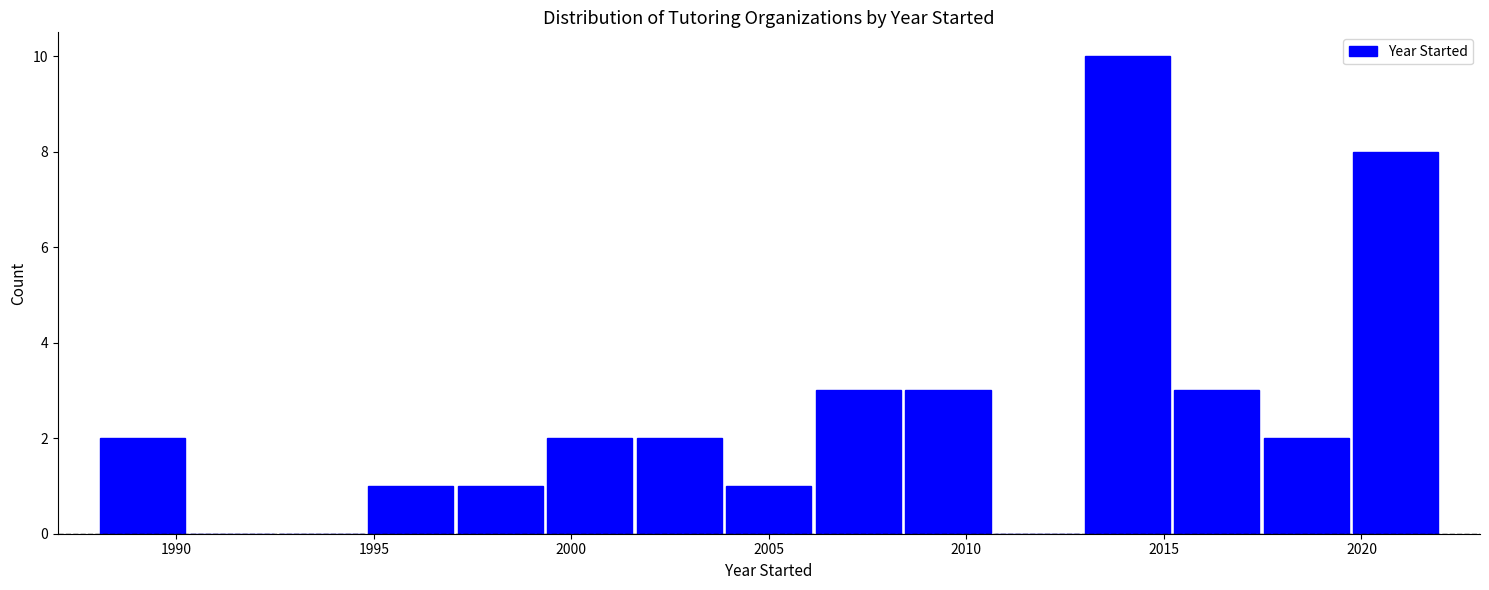

How tall is the bar that spans 1988.0 to 1990.5 on the x-axis? Neither the bar edges nor the heights are printed on the chart, so give them approximately, as read against the axes.

2